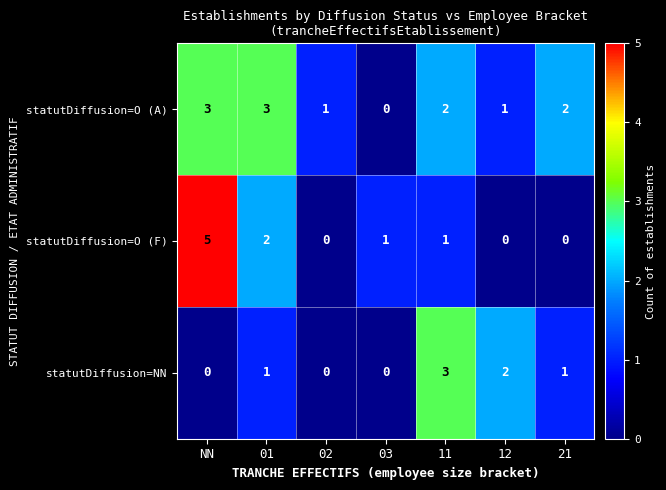

Reading right to left, list all the values displayed in this chart.

statutDiffusion=O (A): 21=2	12=1	11=2	03=0	02=1	01=3	NN=3
statutDiffusion=O (F): 21=0	12=0	11=1	03=1	02=0	01=2	NN=5
statutDiffusion=NN: 21=1	12=2	11=3	03=0	02=0	01=1	NN=0